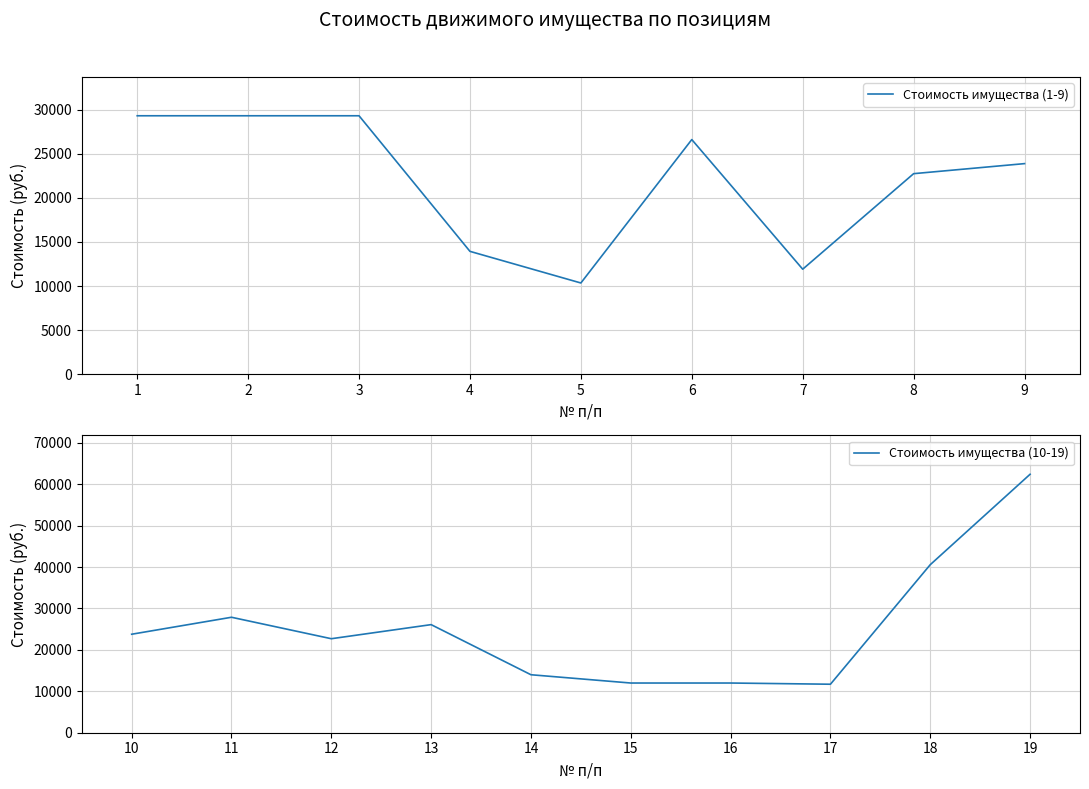

At which category does the chart reach its minimum across all series?

5